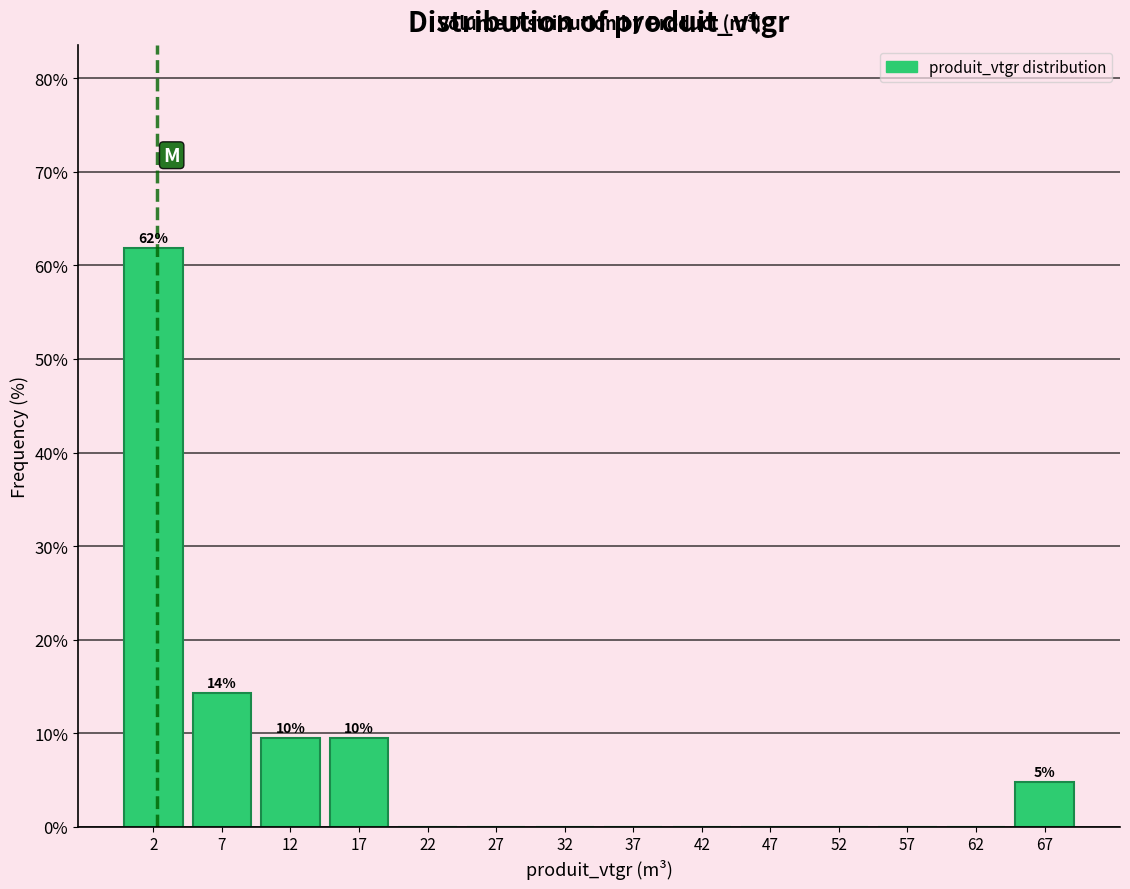

Over which range of the x-axis is the bar tallest?

0 to 5